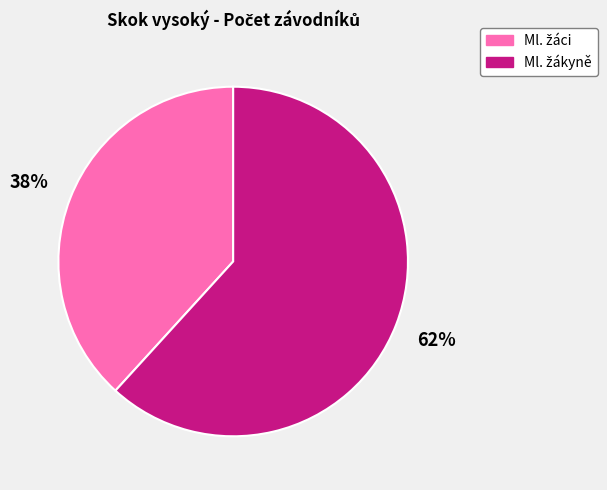

How many segments does this pie chart have?

2